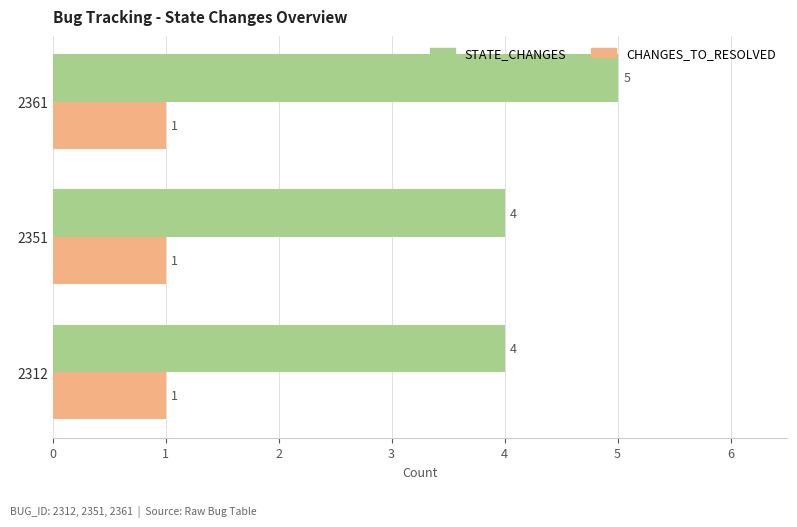

At 2312, list the series in order from smallest to largest.

CHANGES_TO_RESOLVED, STATE_CHANGES